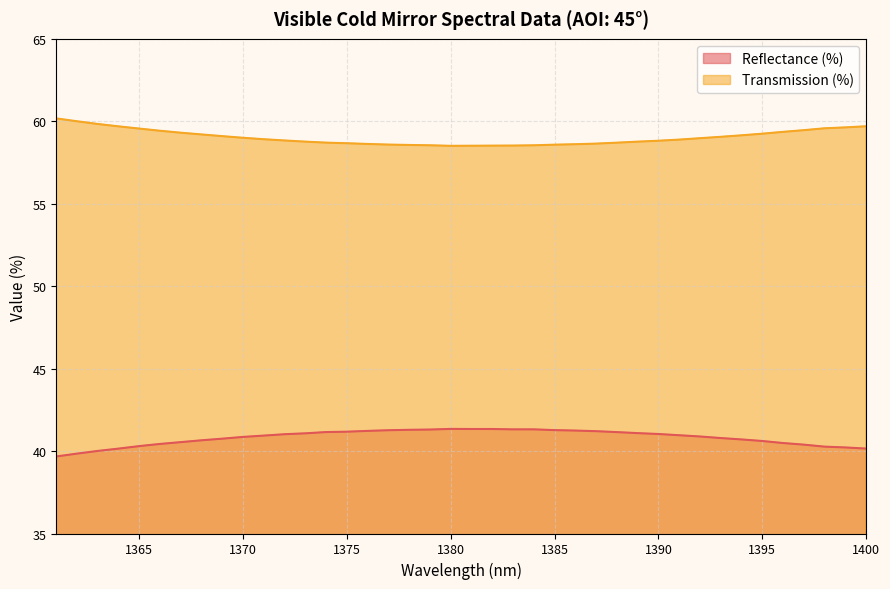

Read the Reflectance (%) value at 1382.

41.3